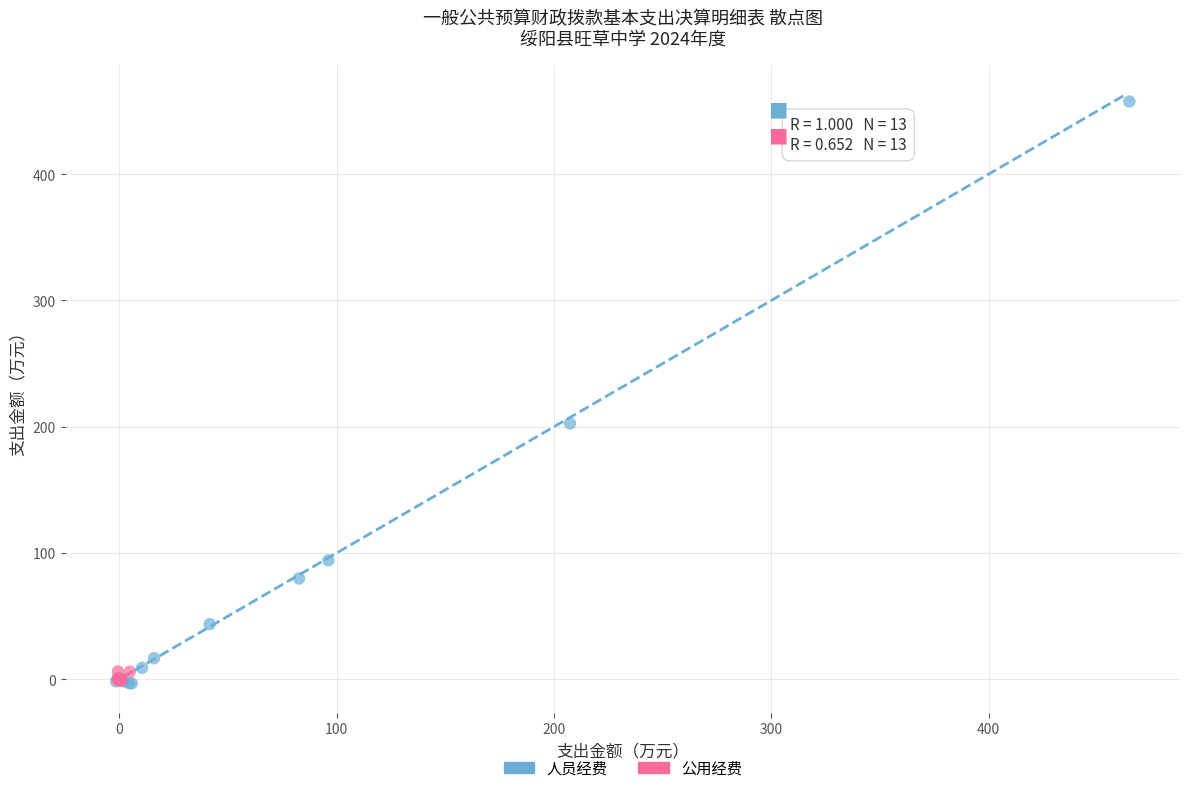

Which series has the largest Y range (max minus min)?

人员经费